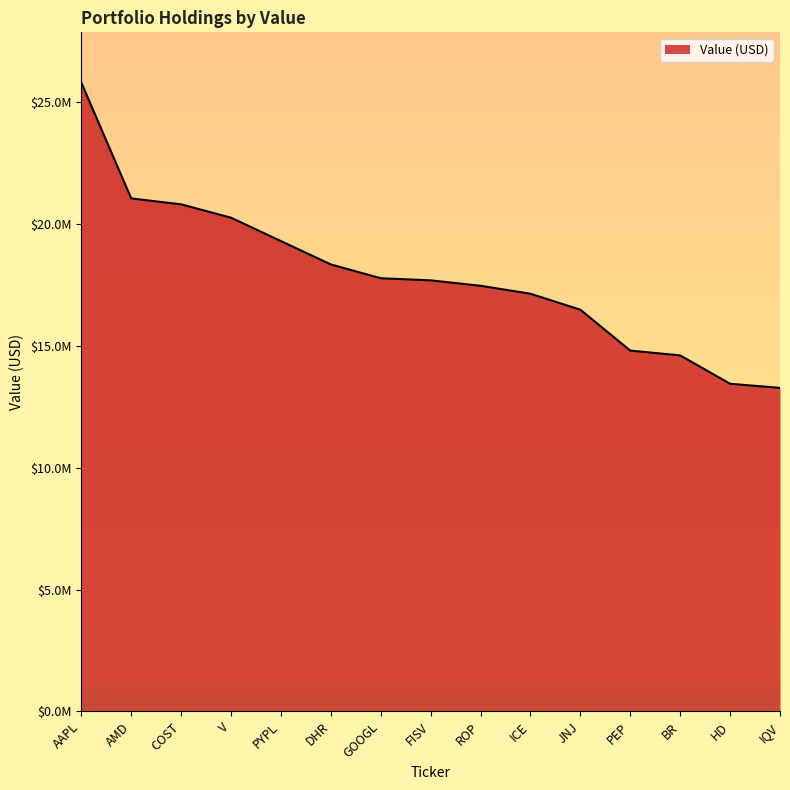

Is this an area chart (filled region under the line)?

Yes